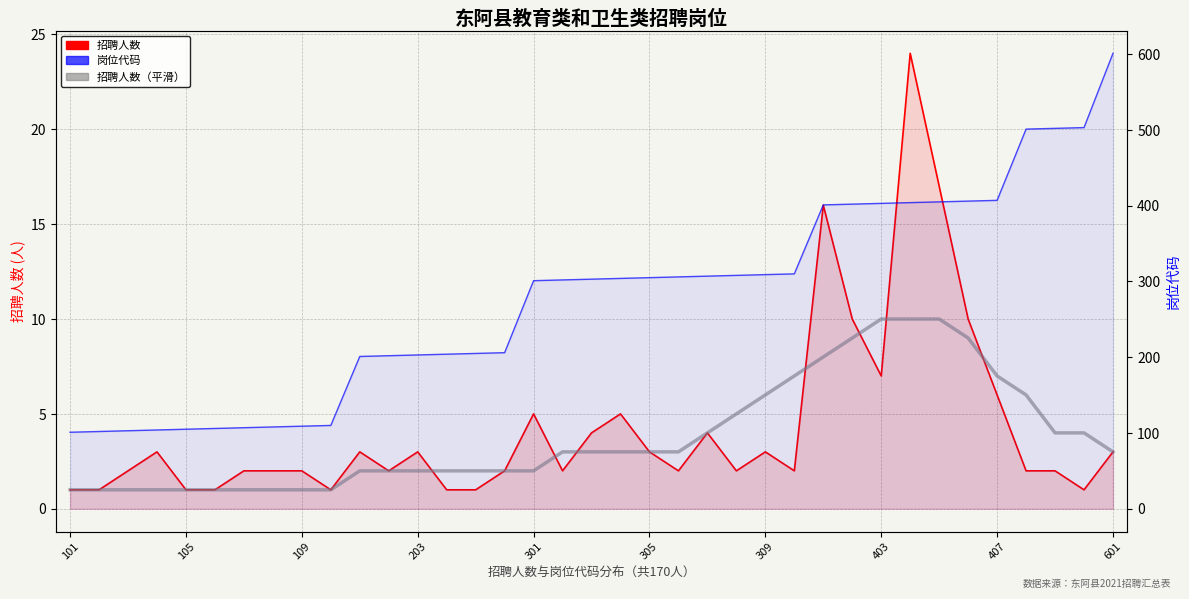

What is the minimum value shown in the chart?

1